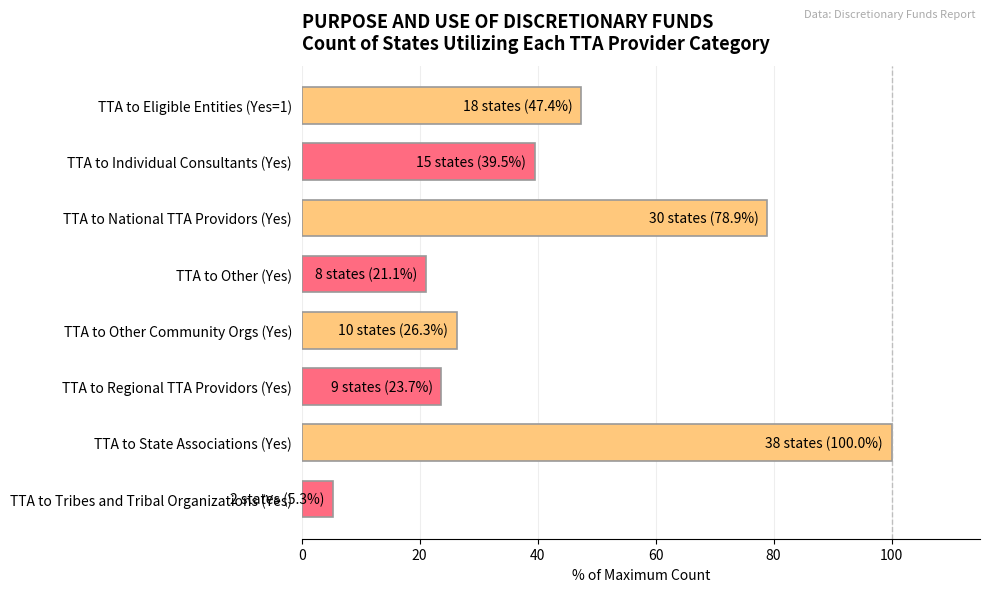

What is the sum of the values at TTA to Individual Consultants (Yes) and TTA to Other (Yes)?

60.5